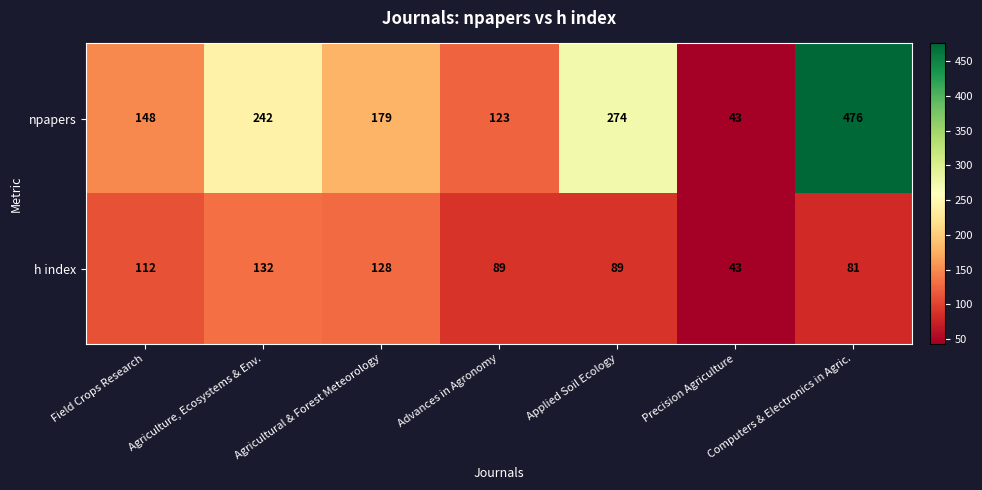

Which series has the largest total across all categories?

npapers